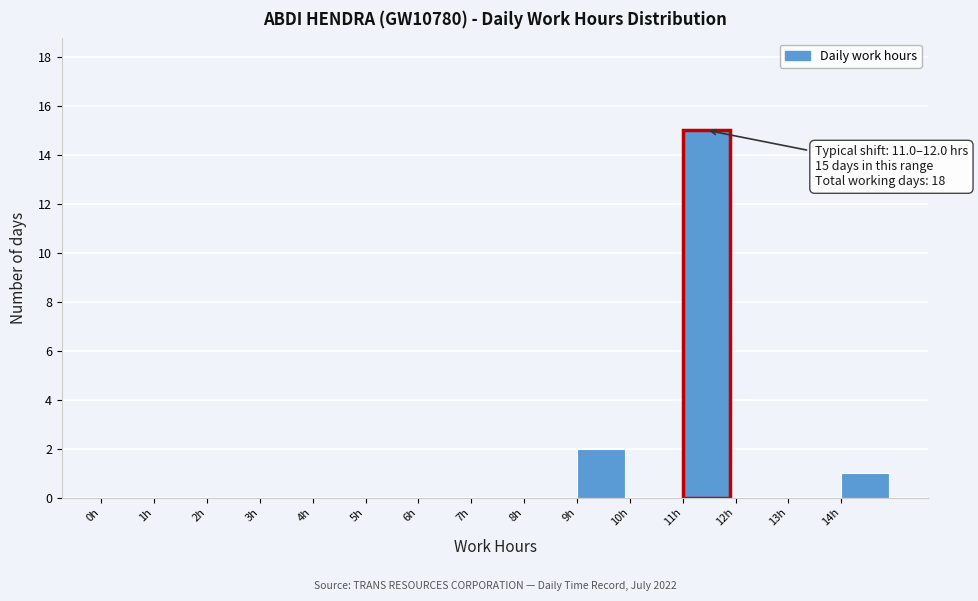

Which range on the x-axis has the tallest bar?

11 to 12